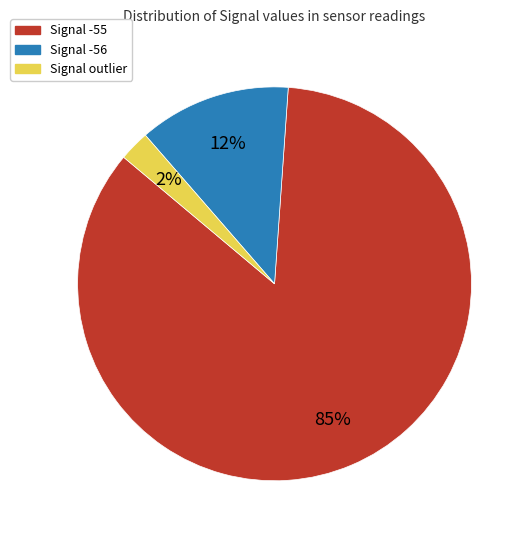

Count the number of slices in the pie.

3